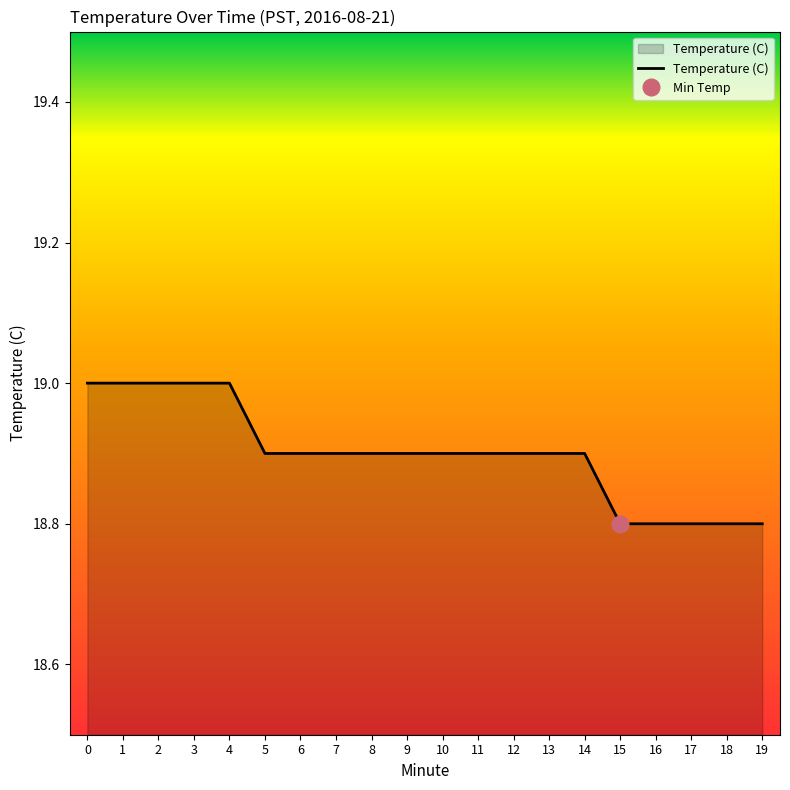

Reading left to right, extract all data points from this chart.

19.0	19.0	19.0	19.0	19.0	18.9	18.9	18.9	18.9	18.9	18.9	18.9	18.9	18.9	18.9	18.8	18.8	18.8	18.8	18.8